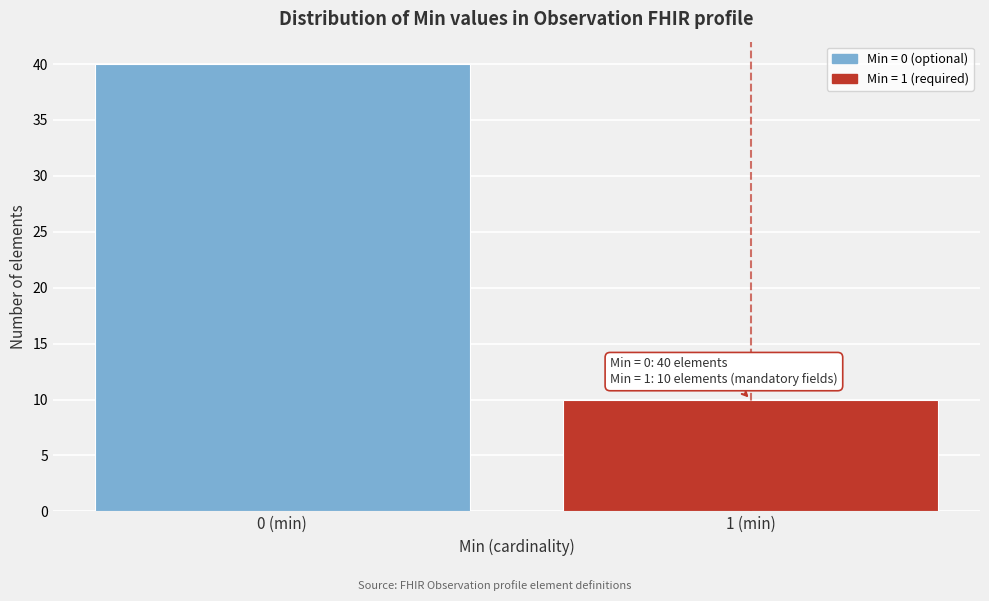

Reading right to left, transcribe all the data shown in this chart.

10	40